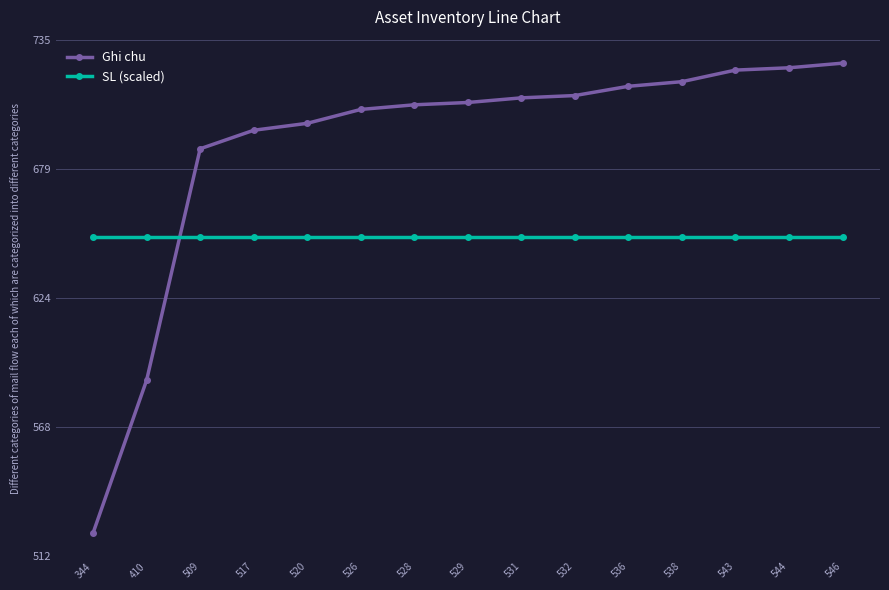

Read the Ghi chu value at 509, to the nearest 50.

700